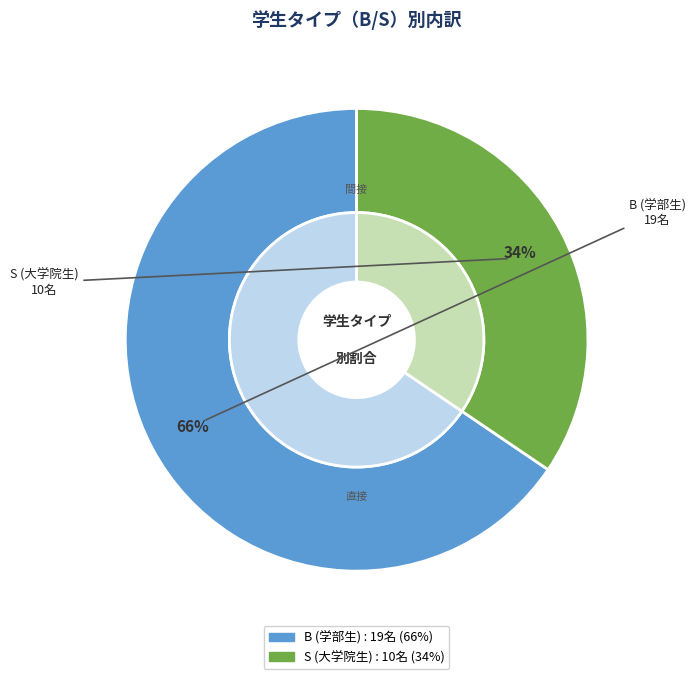

What portion of the pie excludes B?

34.5%